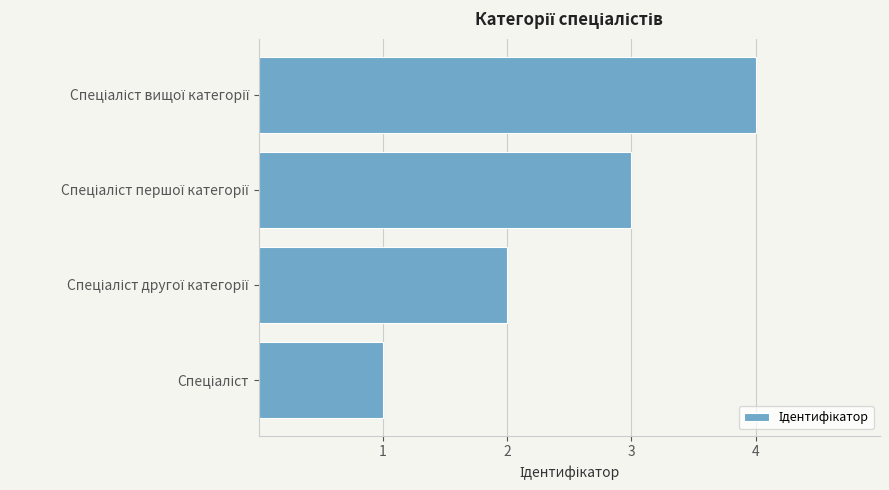

What is the greatest value displayed?

4